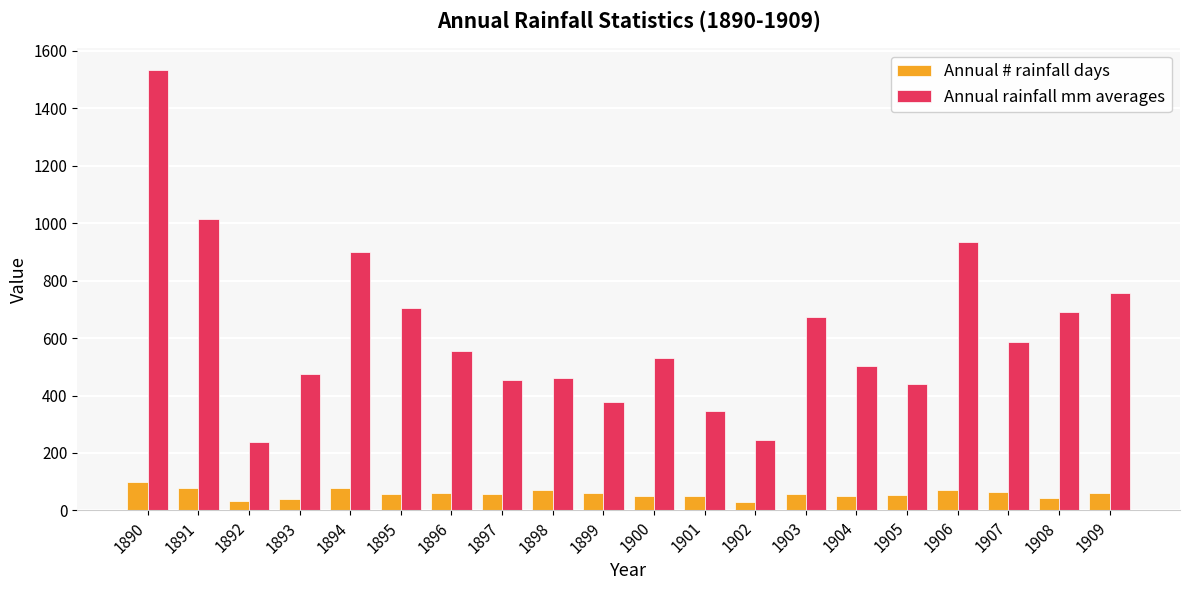

Between 1899 and 1900, which series saw the biggest shift?

Annual rainfall mm averages